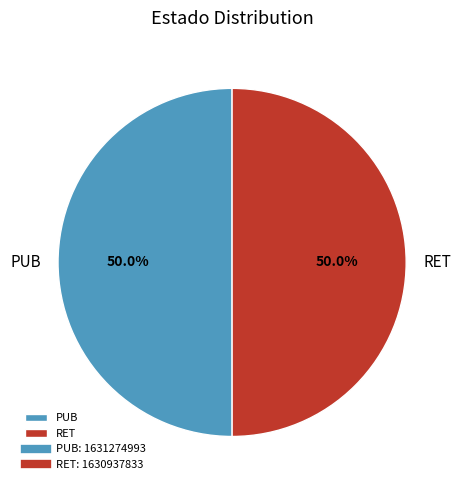

What is the ratio of the value at RET to the value at PUB?

1.0